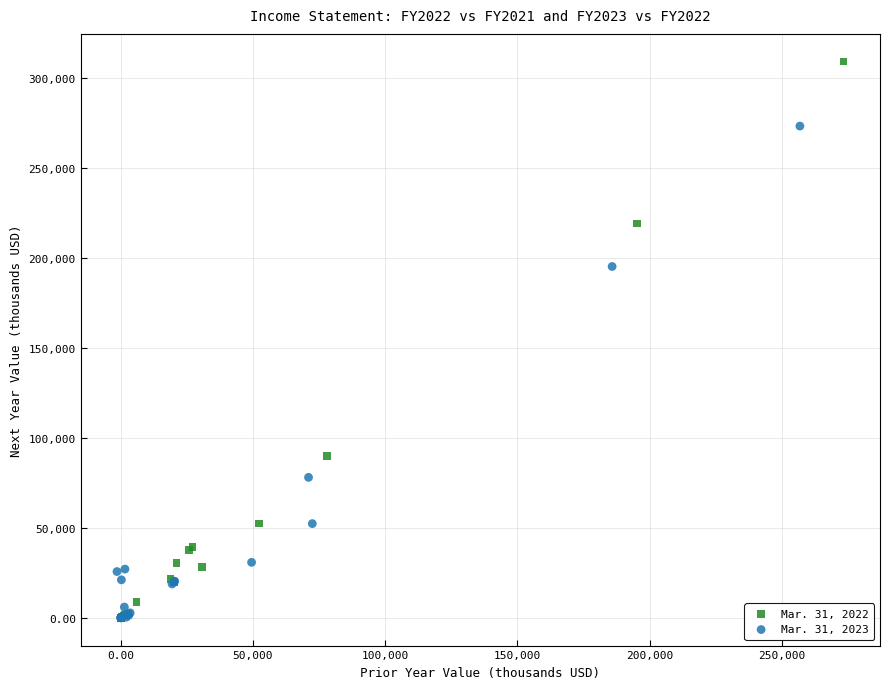

What are all the series names shown in the legend?

Mar. 31, 2022, Mar. 31, 2023